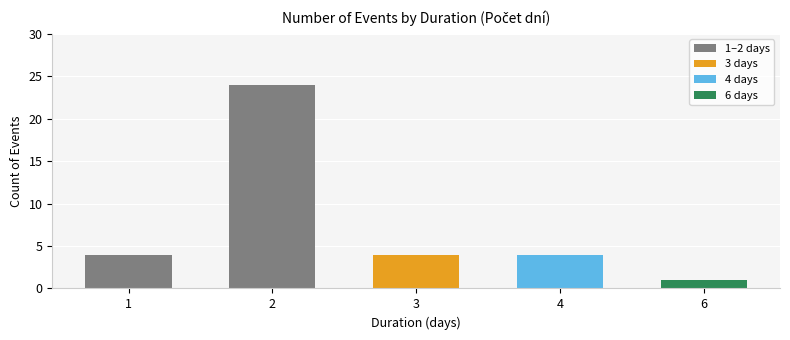

What is the difference between the maximum and minimum values?

23